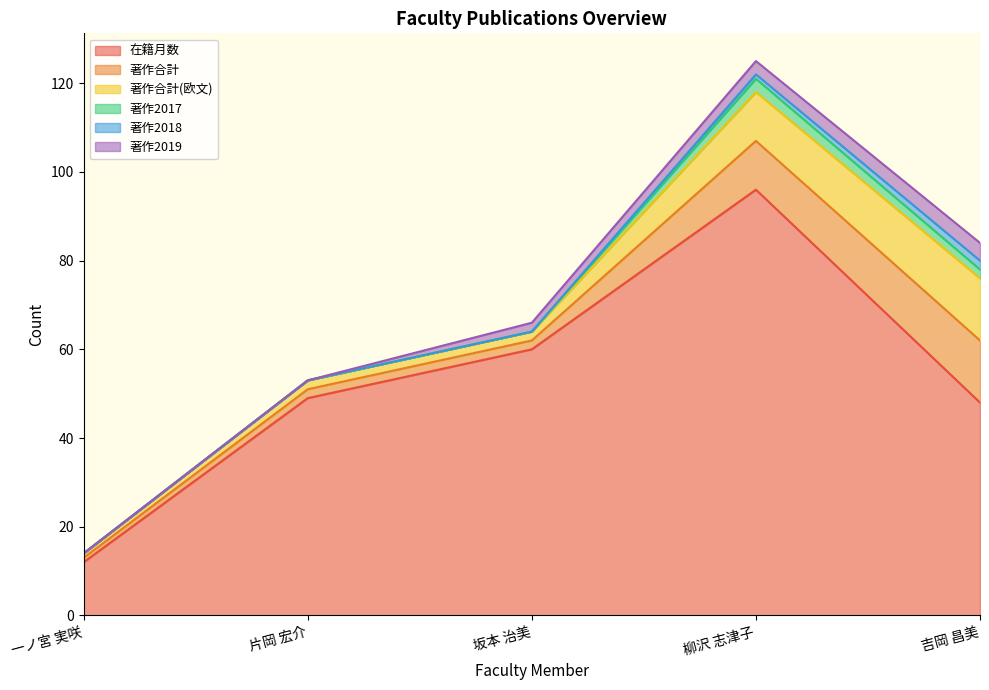

What is the maximum value shown in the chart?

96